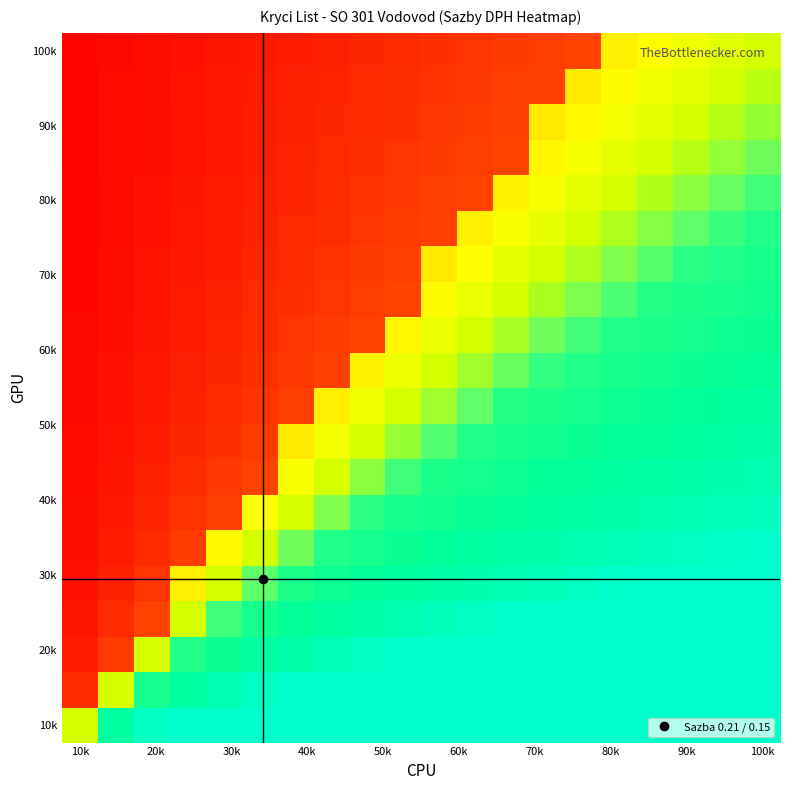

At how many categories does at least one series exceed 0?

20